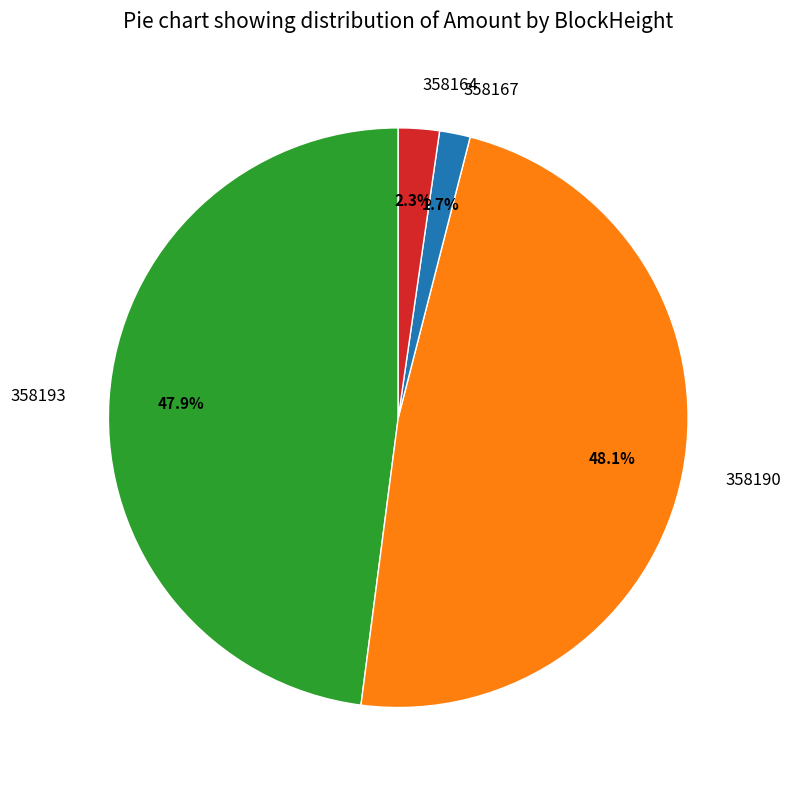

True or false: 358164 accounts for 11% of the total.

False